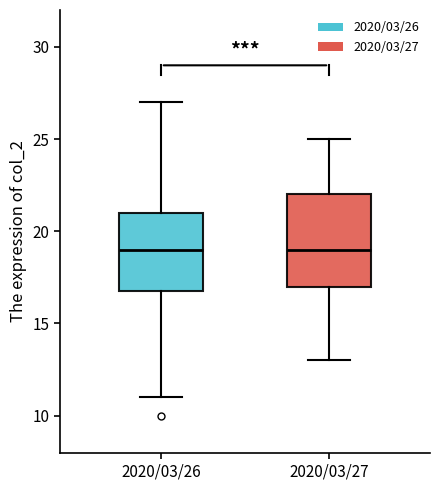

Where does the lower whisker of the box for 2020/03/27 end on the y-axis? The values are not printed on the chart, so give them approximately, as read against the axis.

13